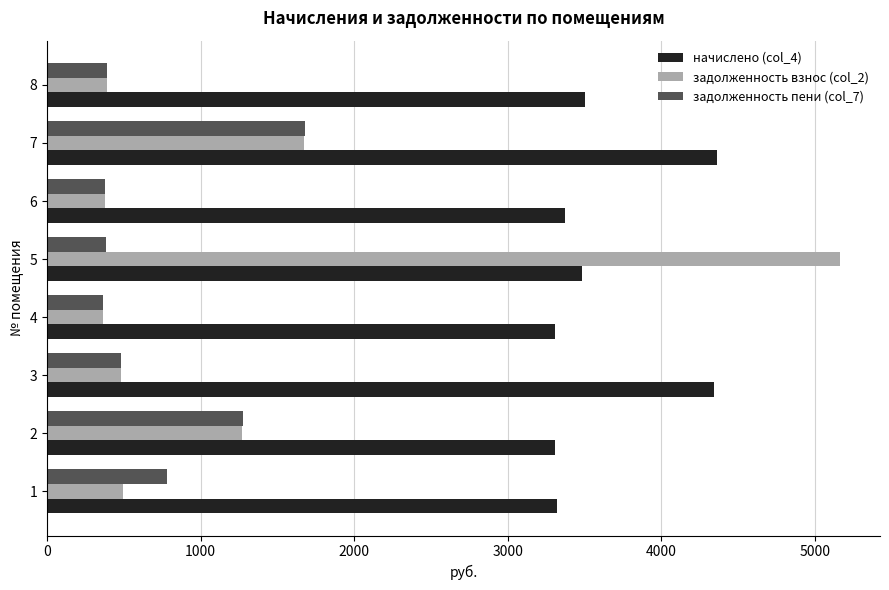

Rank the series by their maximum value, from lowest to highest.

задолженность пени (col_7), начислено (col_4), задолженность взнос (col_2)